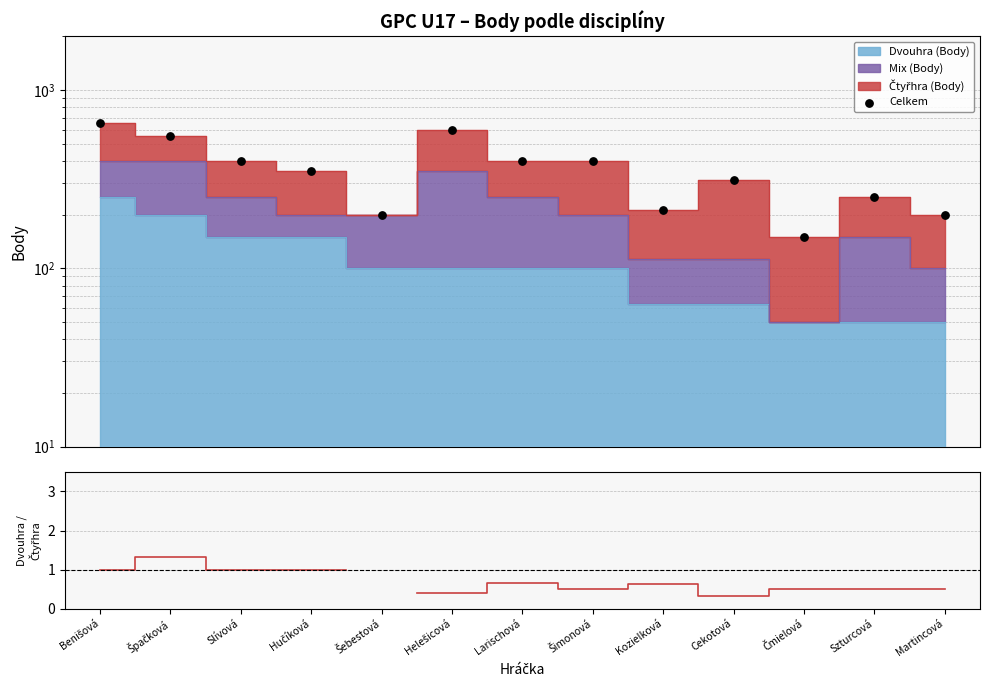

Which series has the largest Y range (max minus min)?

Celkem